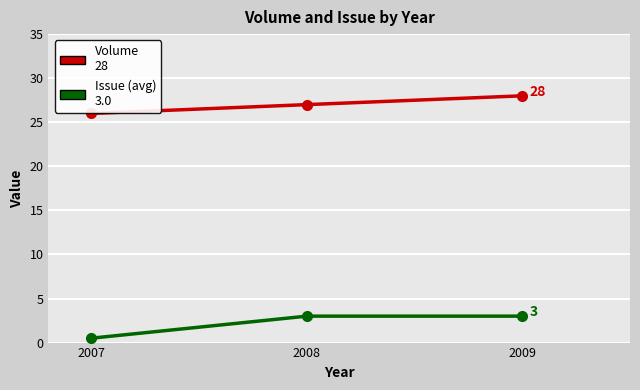

Does the chart display data point markers on the line(s)?

Yes